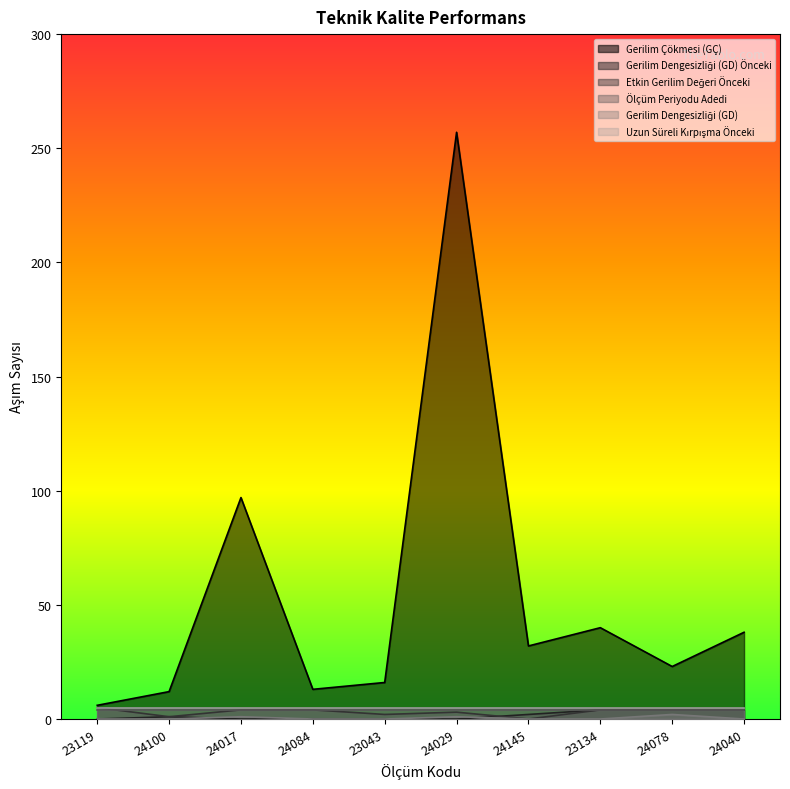

At which category is the sum across all series the highest?

24029